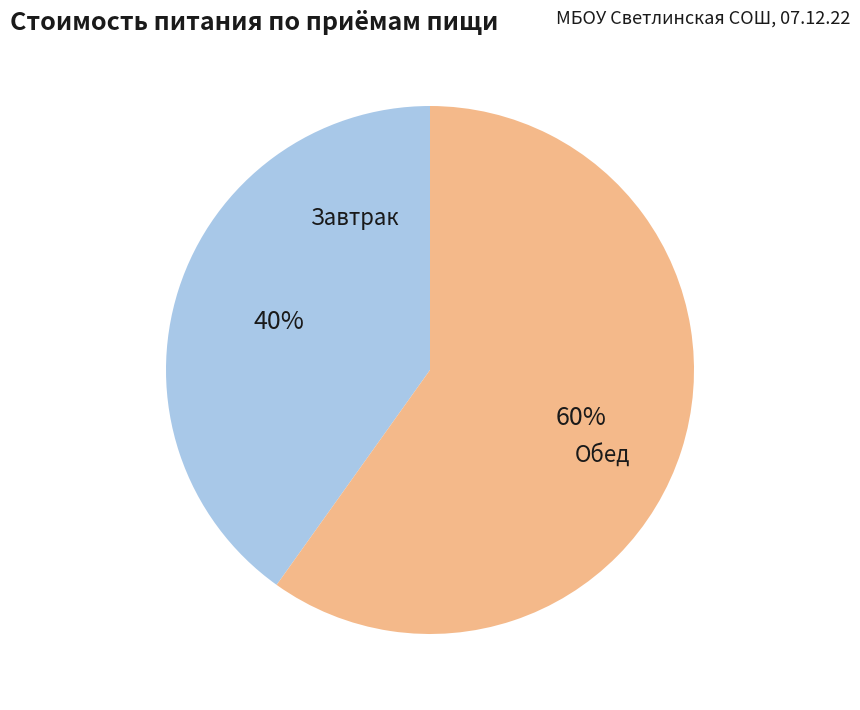

Does any single category account for the majority?

Yes